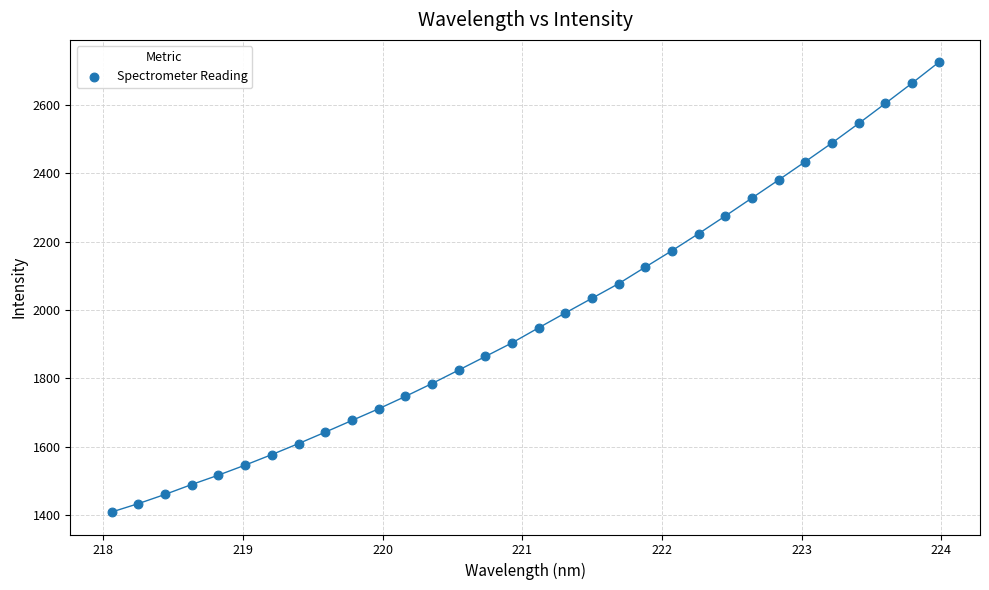

What is the range of X values (max minus min)?

5.9